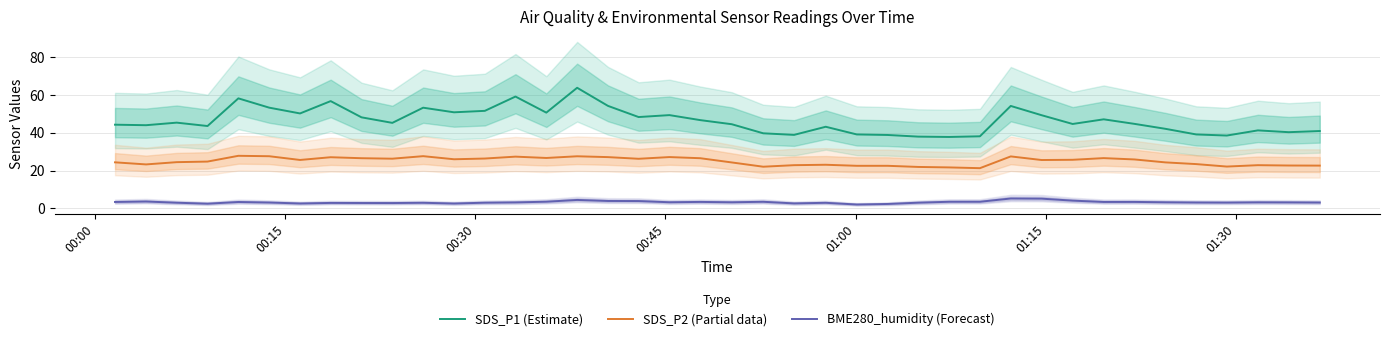

What is the sum of all SDS_P1 (Estimate) values?

1852.8